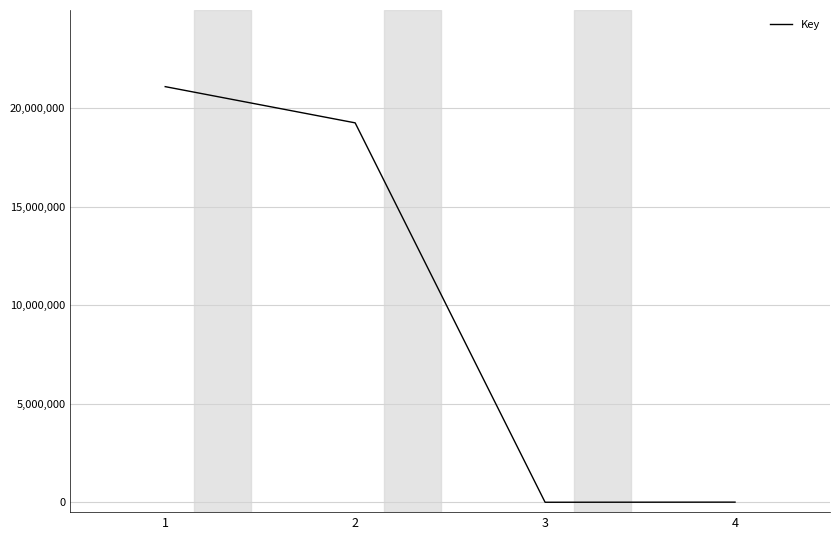

What is the change in value from 1 to 4?

-21099986